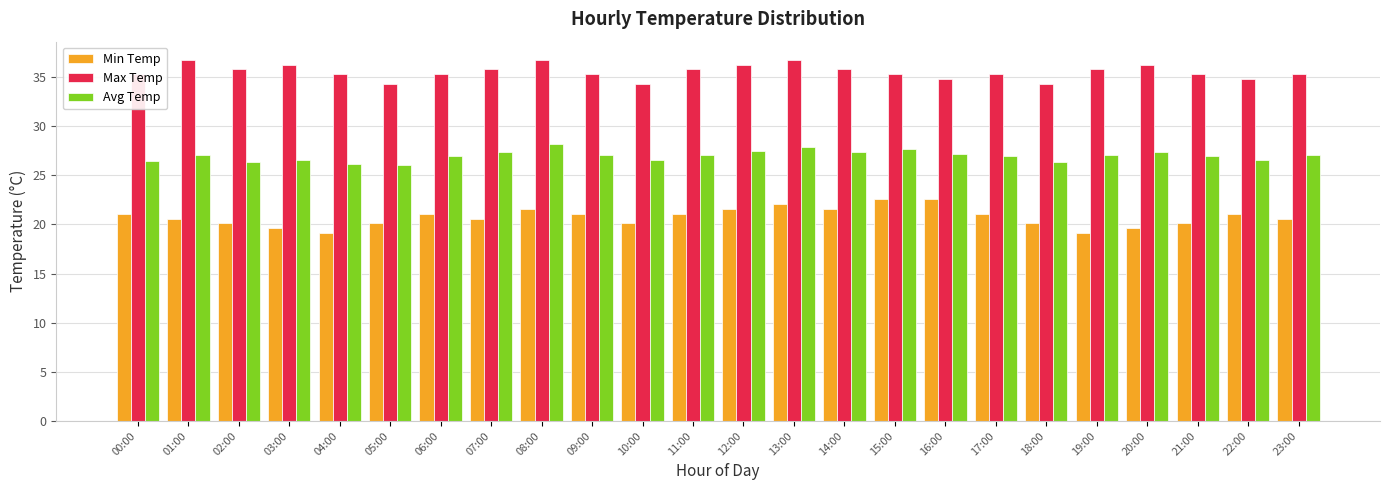

The Min Temp series shows 20.1 at 18:00. True or false?

True